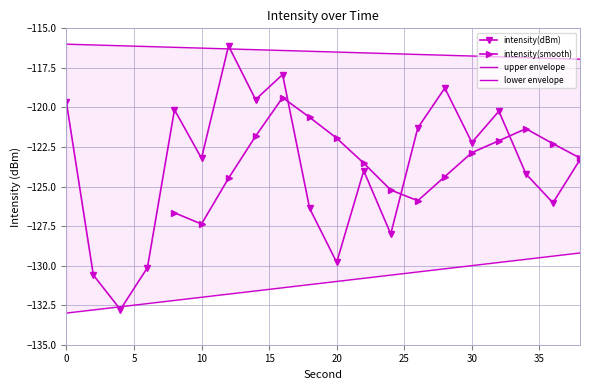

What is the minimum value for intensity(dBm)?

-132.8